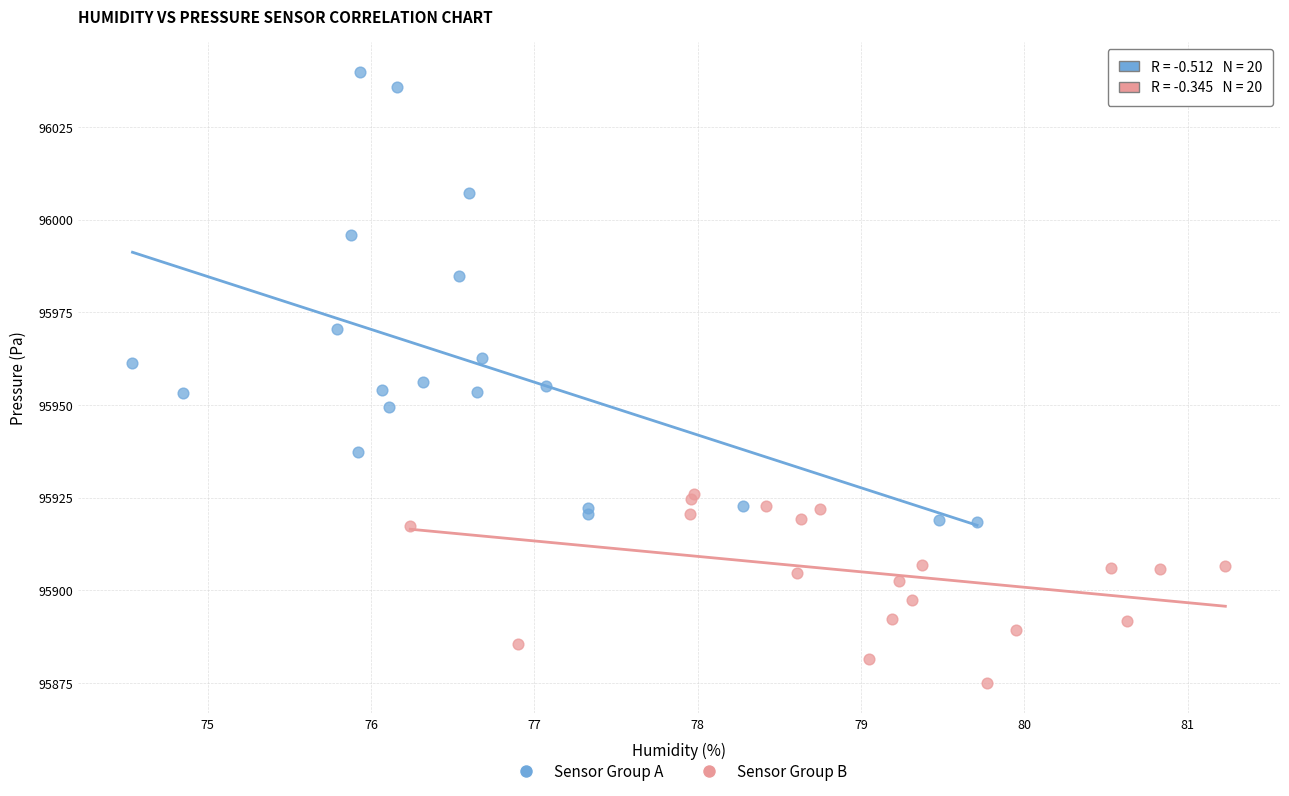

Which series contains the lowest Y value?

Sensor Group B